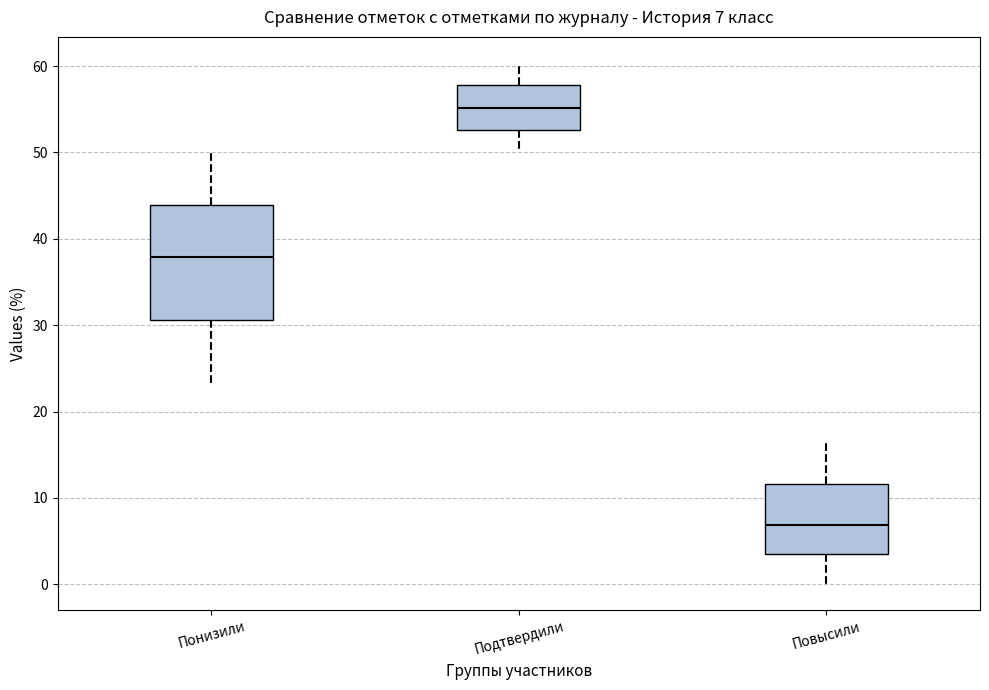

Which box has the lowest median line?

Повысили